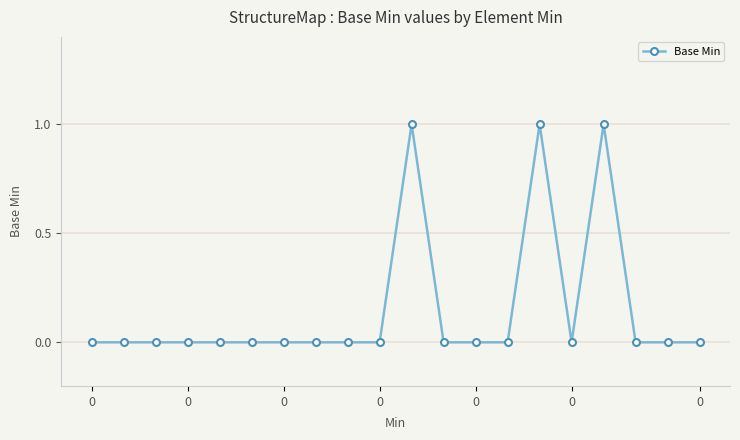

How many data points does each series have?

20